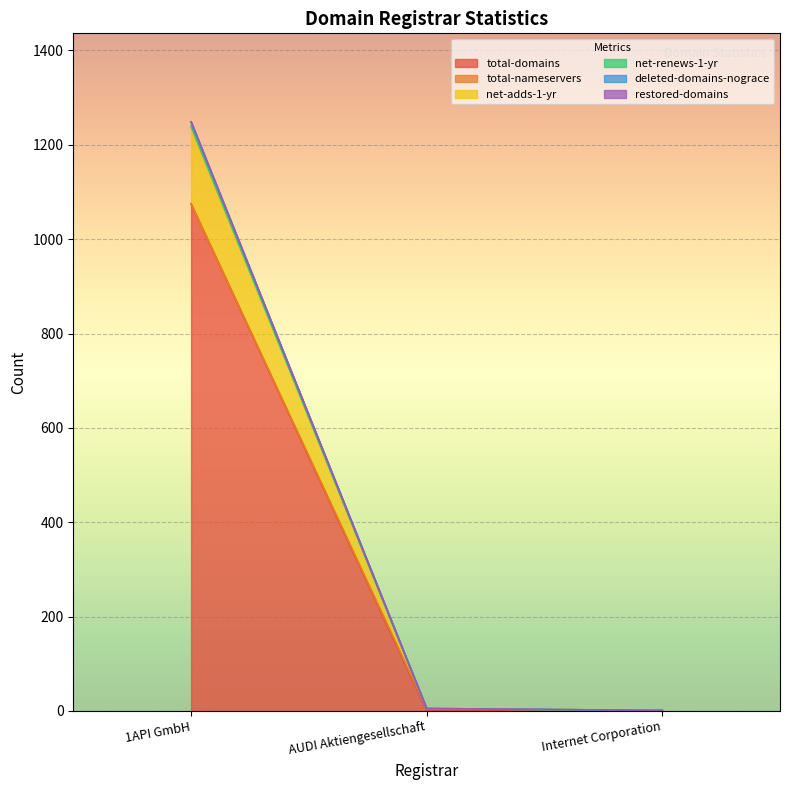

Is it true that total-domains equals 2 at Internet Corporation?

False